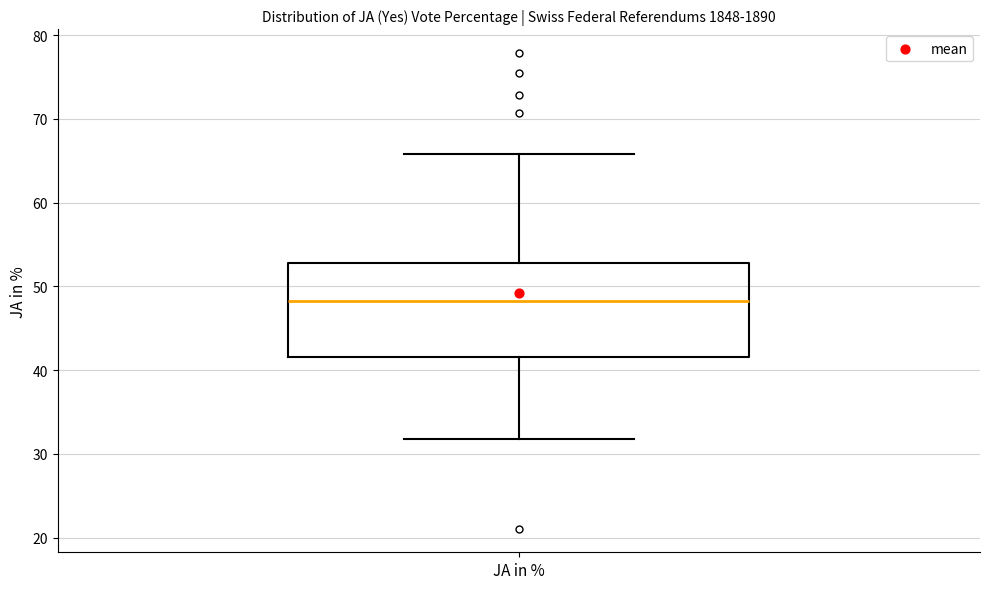

Read this box plot against the y-axis: the position of the median line, the range covered by the box, and the ends of both whiskers. The values are not printed on the chart, so give them approximately, as read against the axis.

median 48, box 42 to 53, whiskers 32 to 66